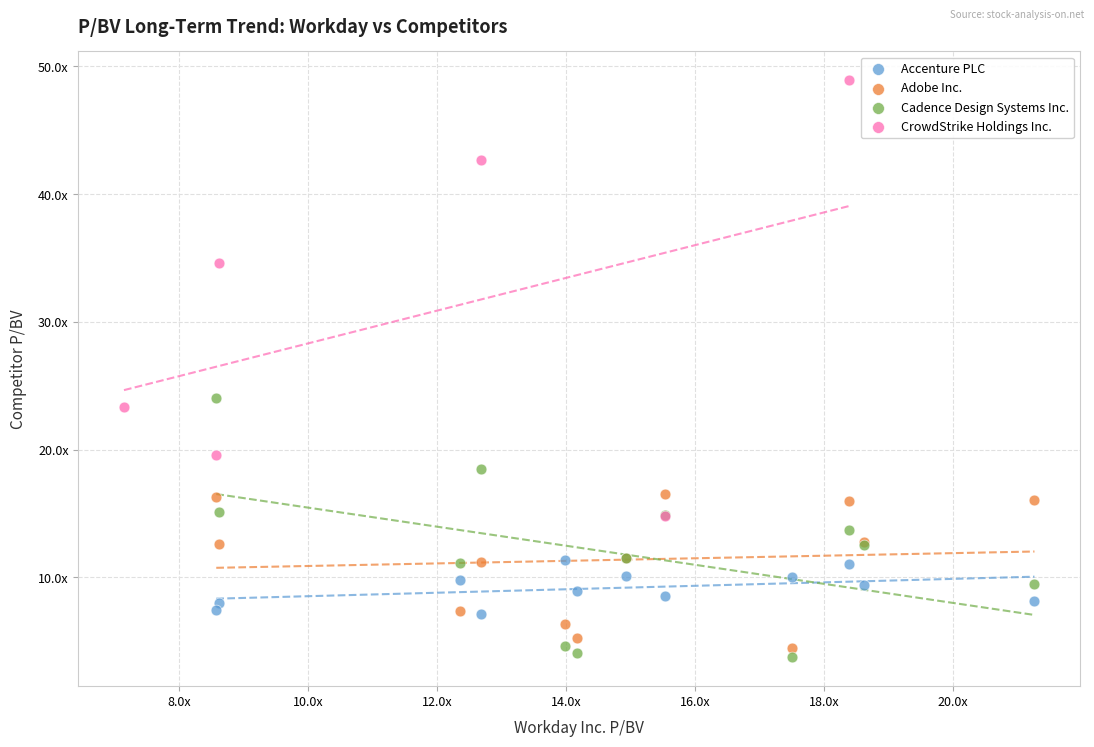

Which series has the widest spread of Y values?

CrowdStrike Holdings Inc.